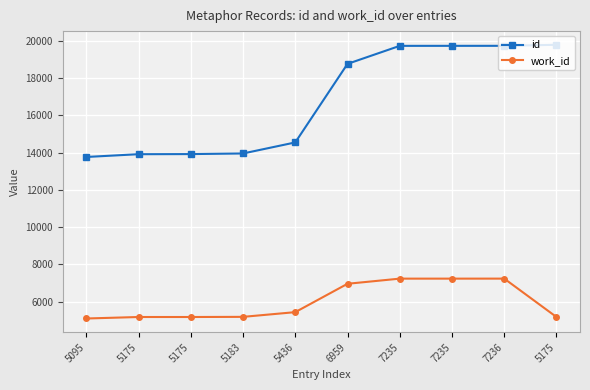

The id series shows 19087 at 5436. True or false?

False